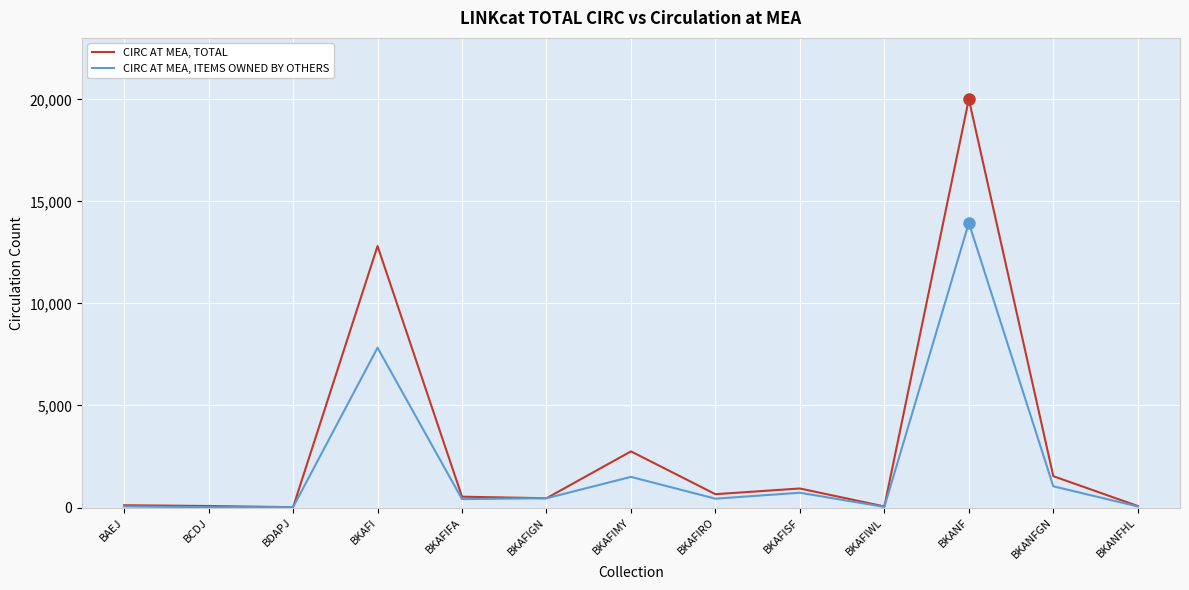

What is the difference between the CIRC AT MEA, ITEMS OWNED BY OTHERS values at BDAPJ and BKAFIMY?

1486